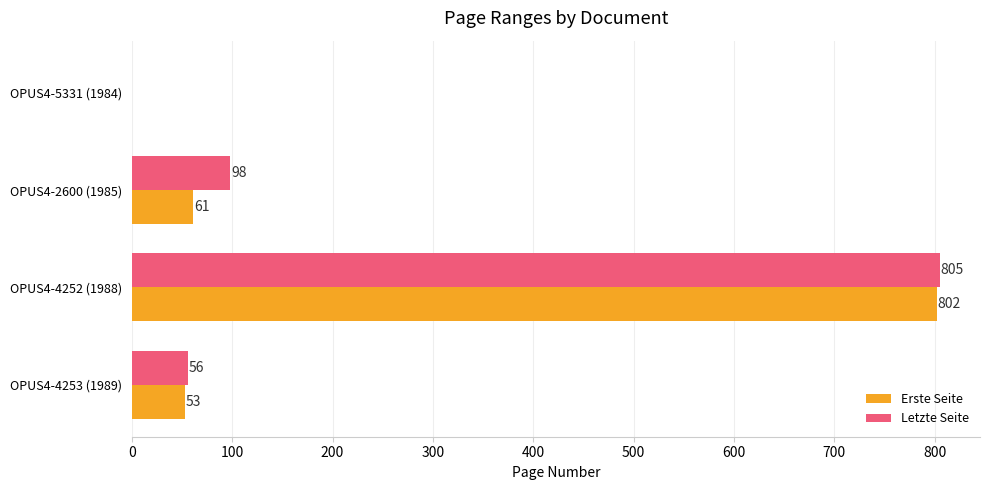

Which series has the largest range (max minus min)?

Letzte Seite